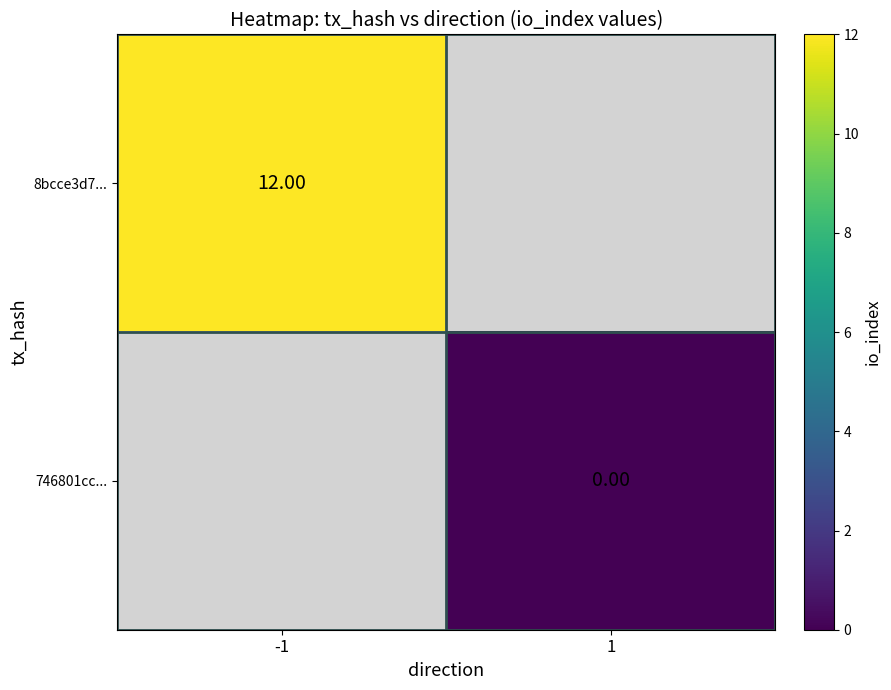

Which label corresponds to the smallest value in the chart?

1